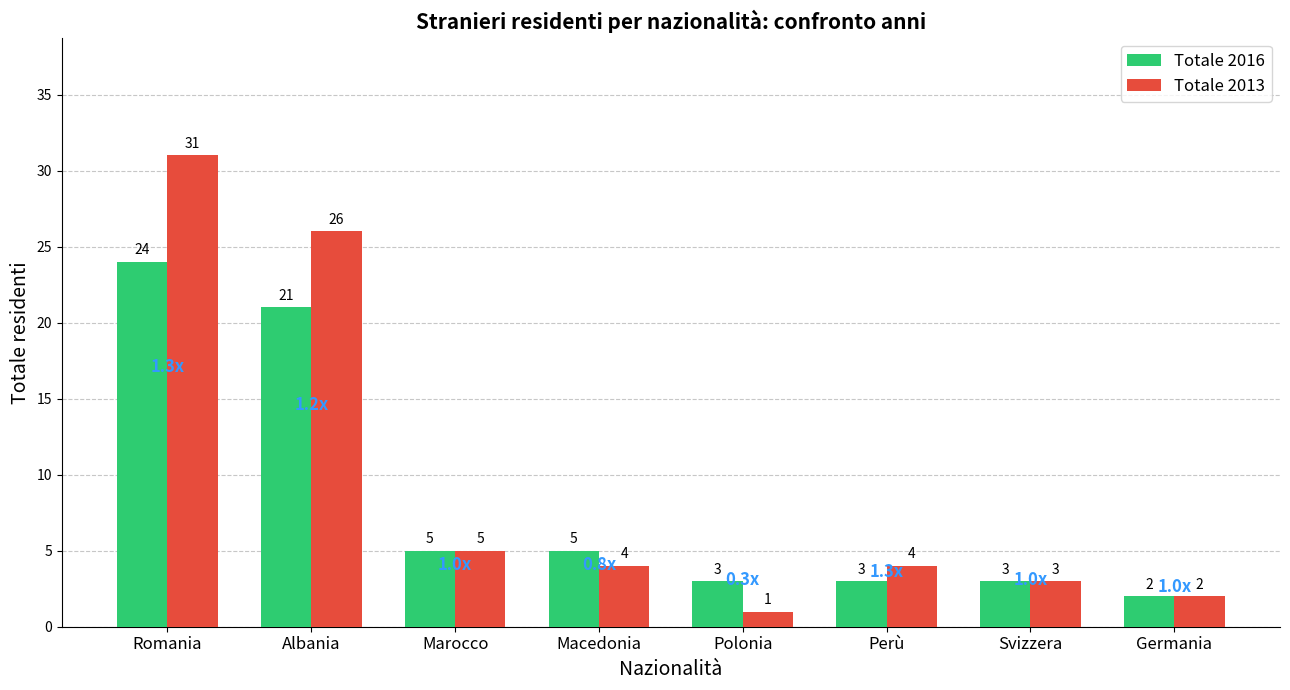

What is the total value across all series at Macedonia?

9